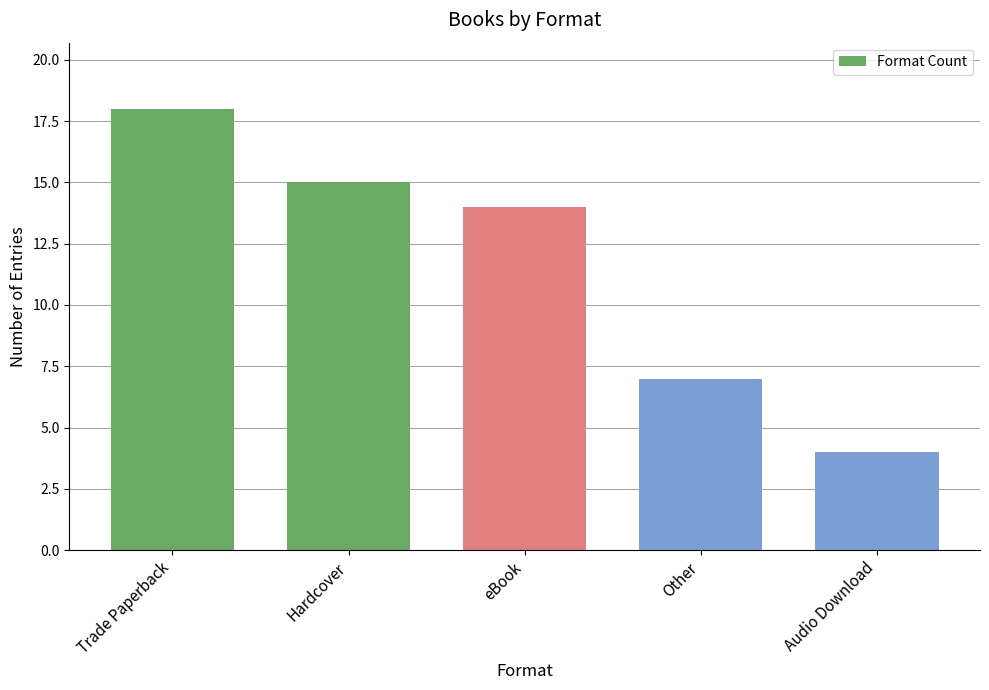

Approximately how many times larger is the value at eBook compared to Trade Paperback?

0.8